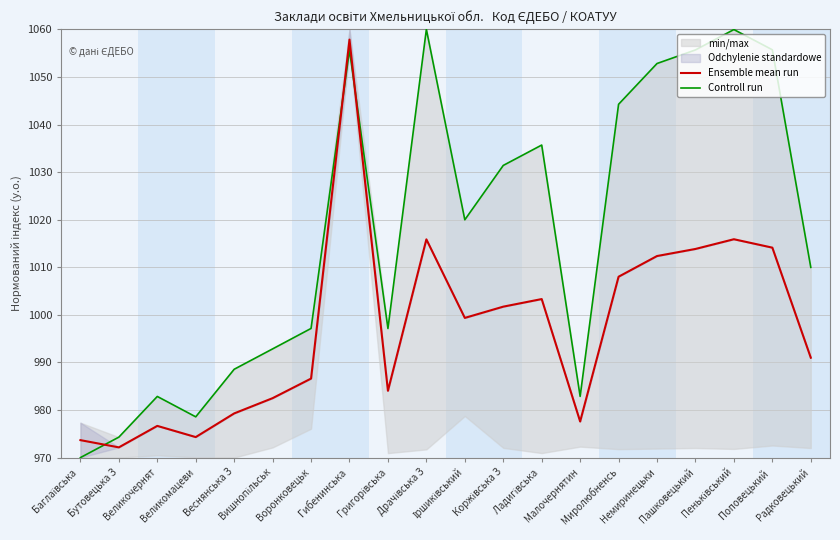

What is the total value across all series at Гибенинська ?

2113.5